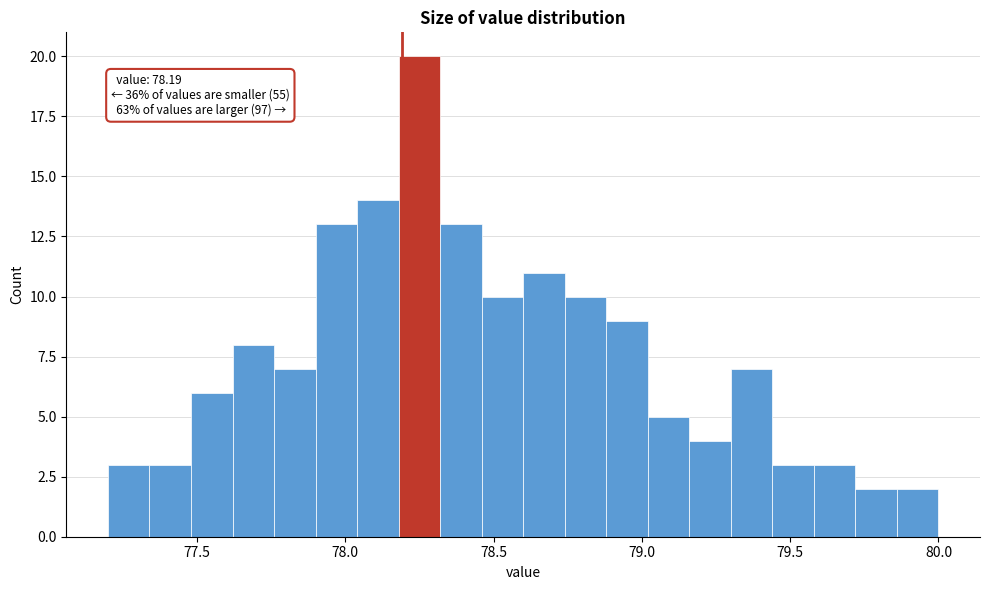

Around what value on the x-axis is the tallest bar? Give the approximate position of its centre, as read against the axis.

78.25